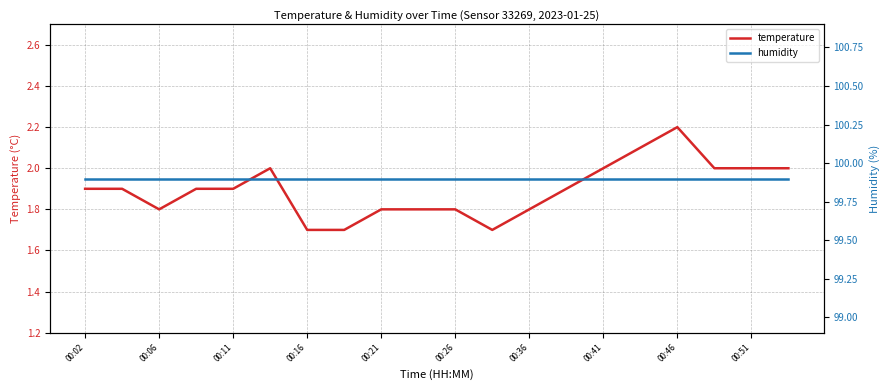

Is it true that temperature equals 2.6 at 00:16?

False